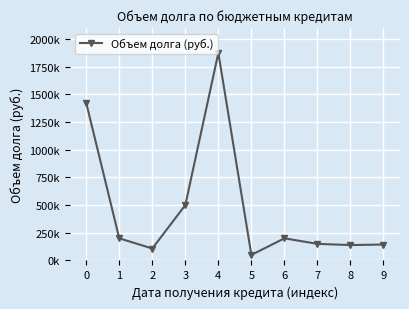

How many data points are less than 200000?

5